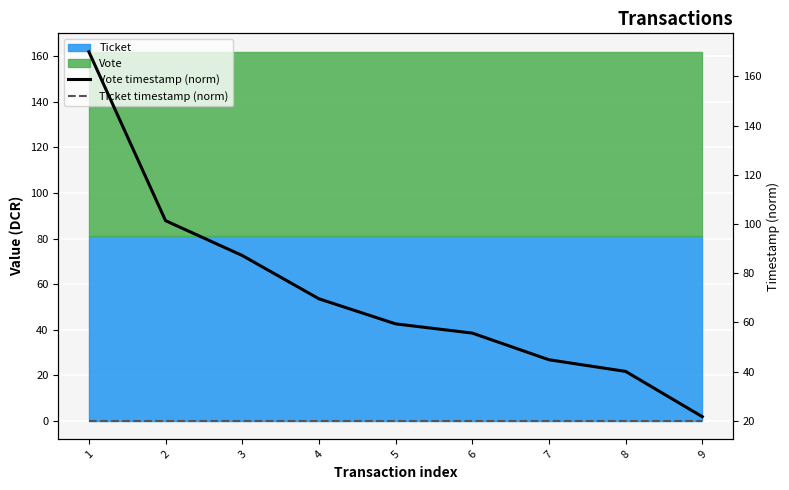

At which category does the chart reach its peak across all series?

1